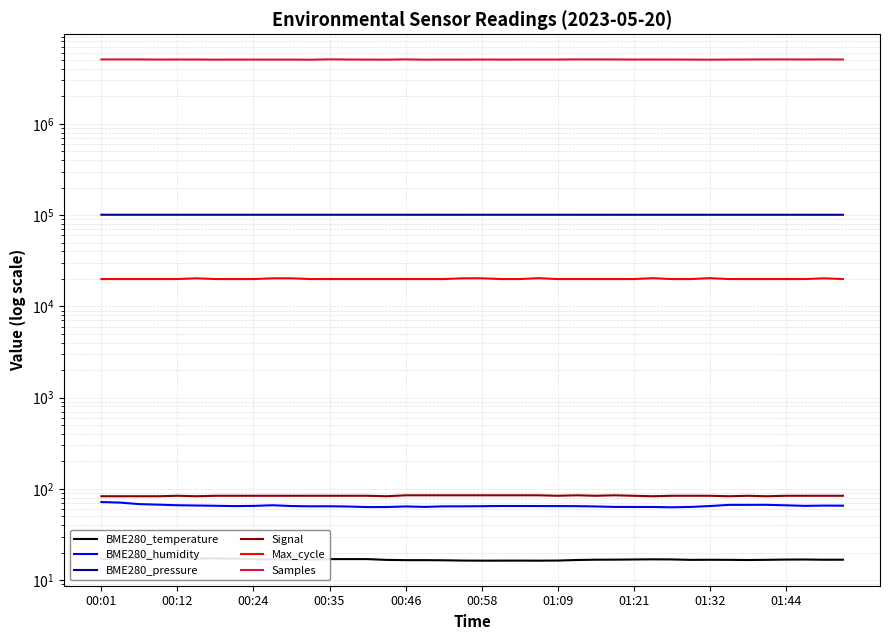

What value does the Samples series have at 00:35?

5061871.0